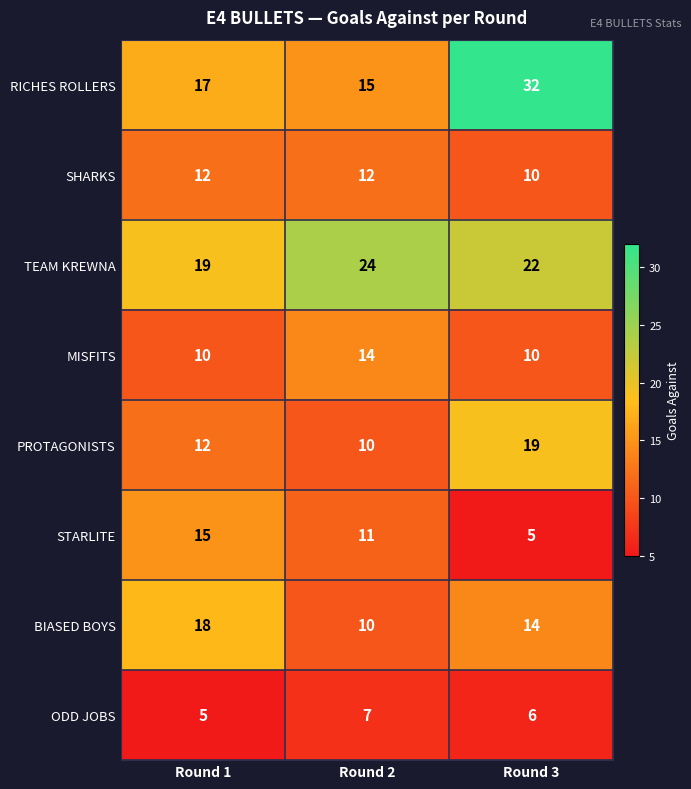

Reading right to left, extract all data points from this chart.

RICHES ROLLERS: 32	15	17
SHARKS: 10	12	12
TEAM KREWNA: 22	24	19
MISFITS: 10	14	10
PROTAGONISTS: 19	10	12
STARLITE: 5	11	15
BIASED BOYS: 14	10	18
ODD JOBS: 6	7	5